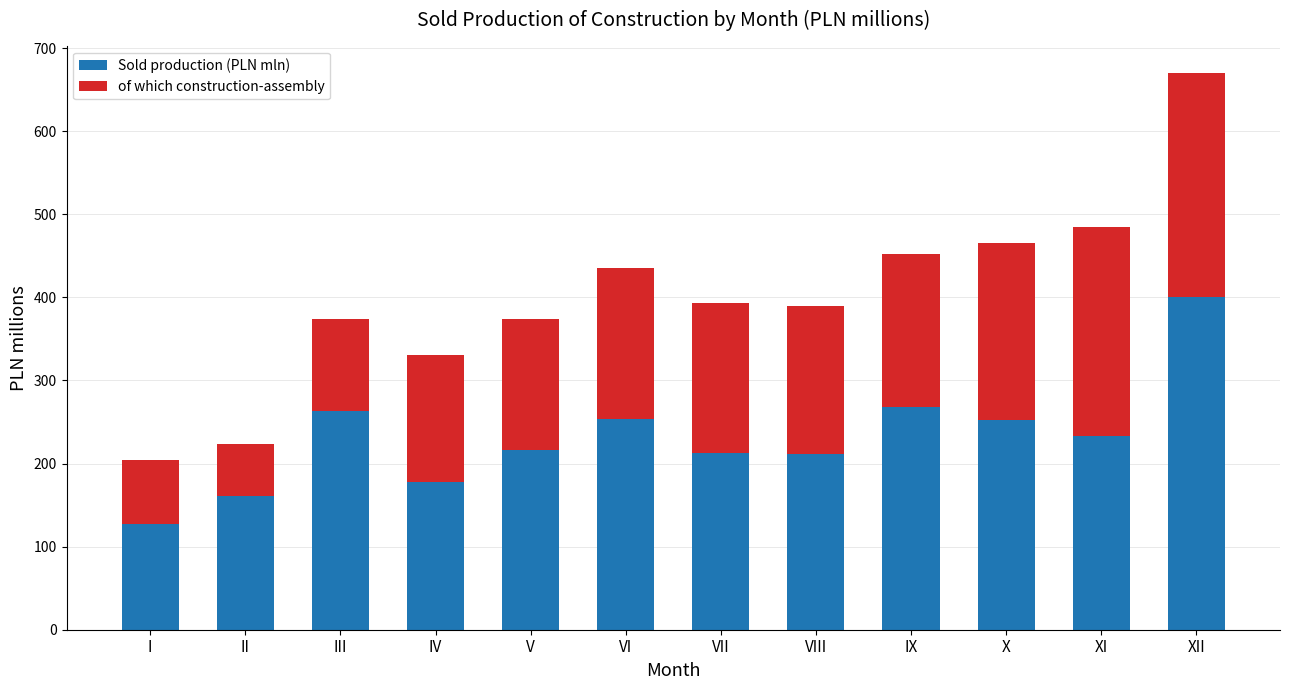

Which category has the lowest value in the Sold production (PLN mln) series?

I